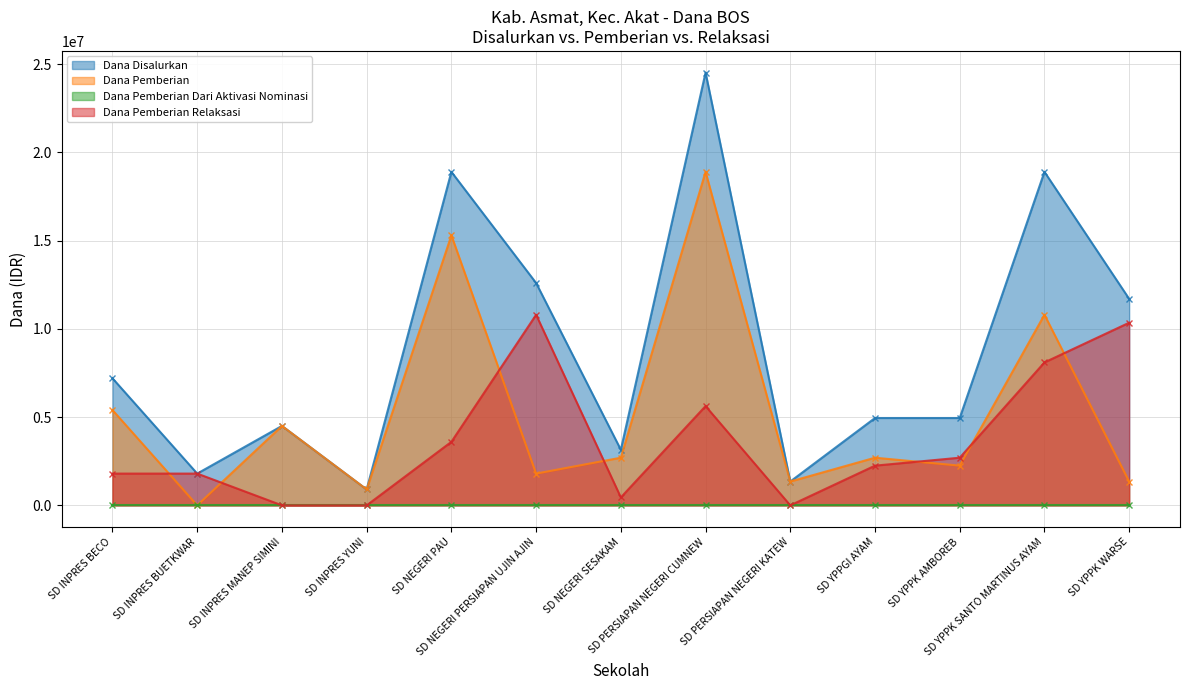

At which category does Dana Disalurkan reach its first local peak?

SD INPRES MANEP SIMINI